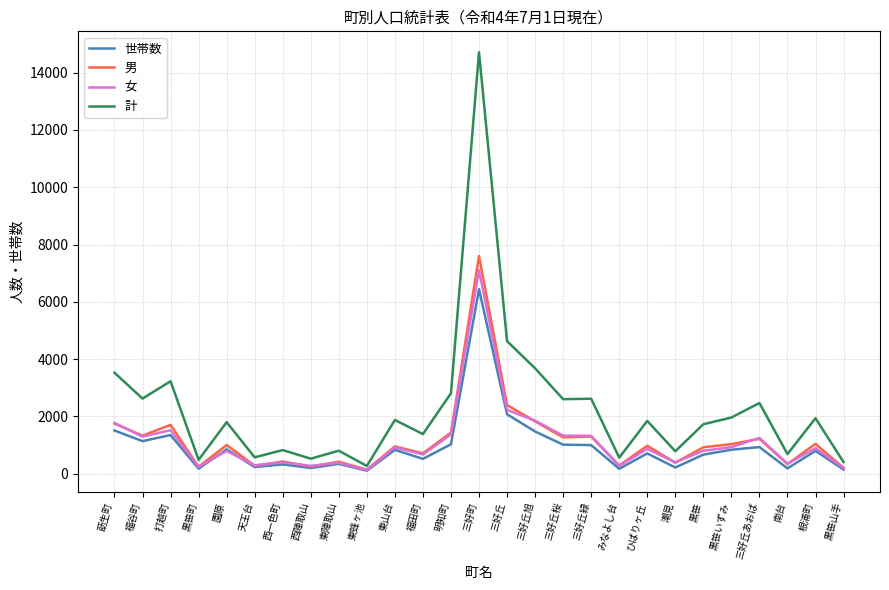

What is the difference between the highest and lowest values at 三好町?

8271